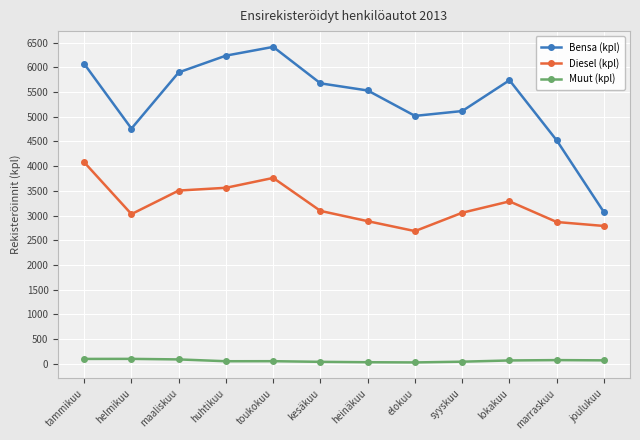

Read the Bensa (kpl) value at tammikuu, to the nearest 50.

6050